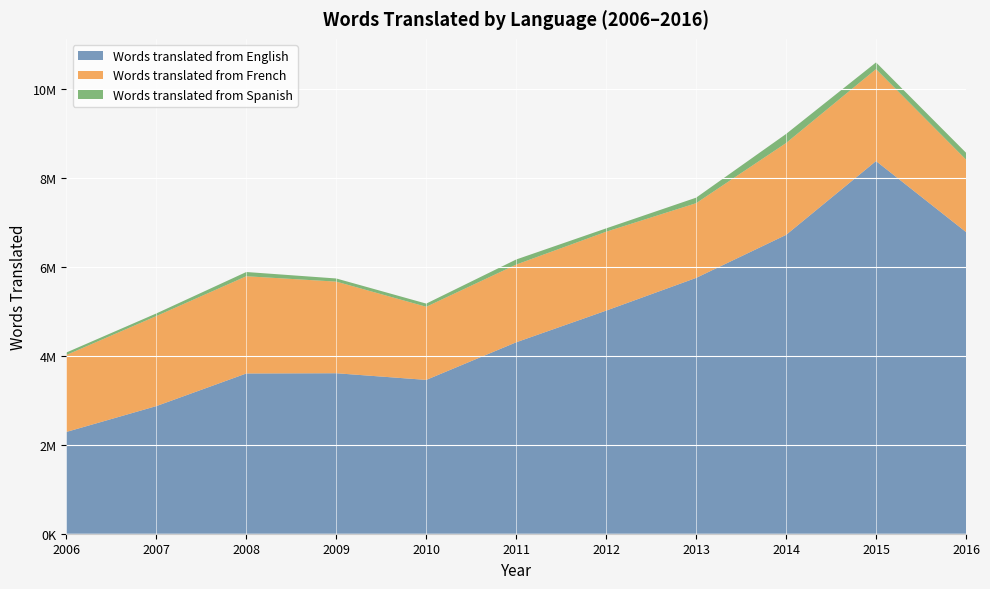

Reading right to left, list all the values displayed in this chart.

Words translated from English: 6790195	8387244	6725756	5757555	5021251	4308505	3462132	3611870	3606610	2872520	2290814
Words translated from French: 1630685	2069504	2067724	1682010	1775736	1749286	1645759	2062076	2188547	2026198	1732320
Words translated from Spanish: 154562	151062	204118	124179	75474	114436	71504	70954	95228	59395	55581